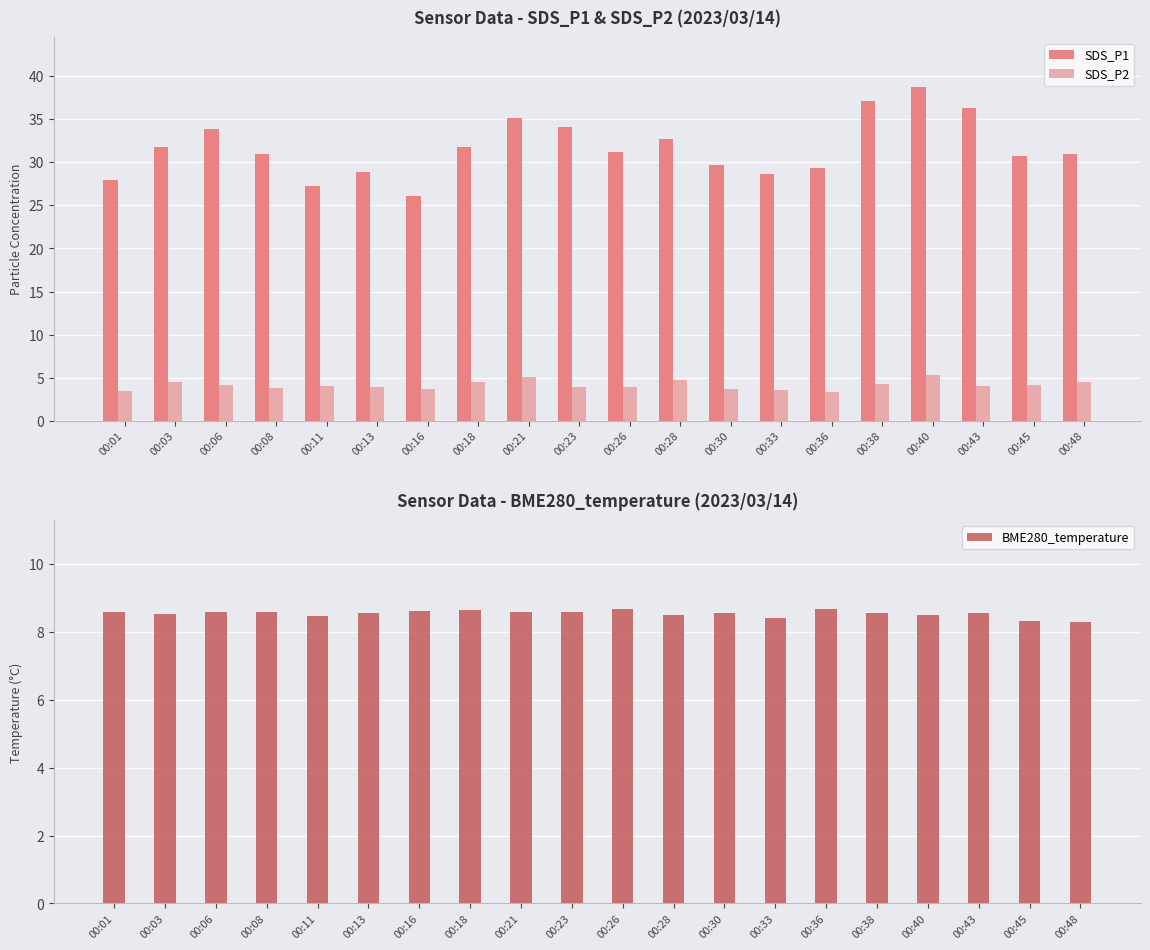

What is the spread (max minus min) of values at 00:11?

23.2